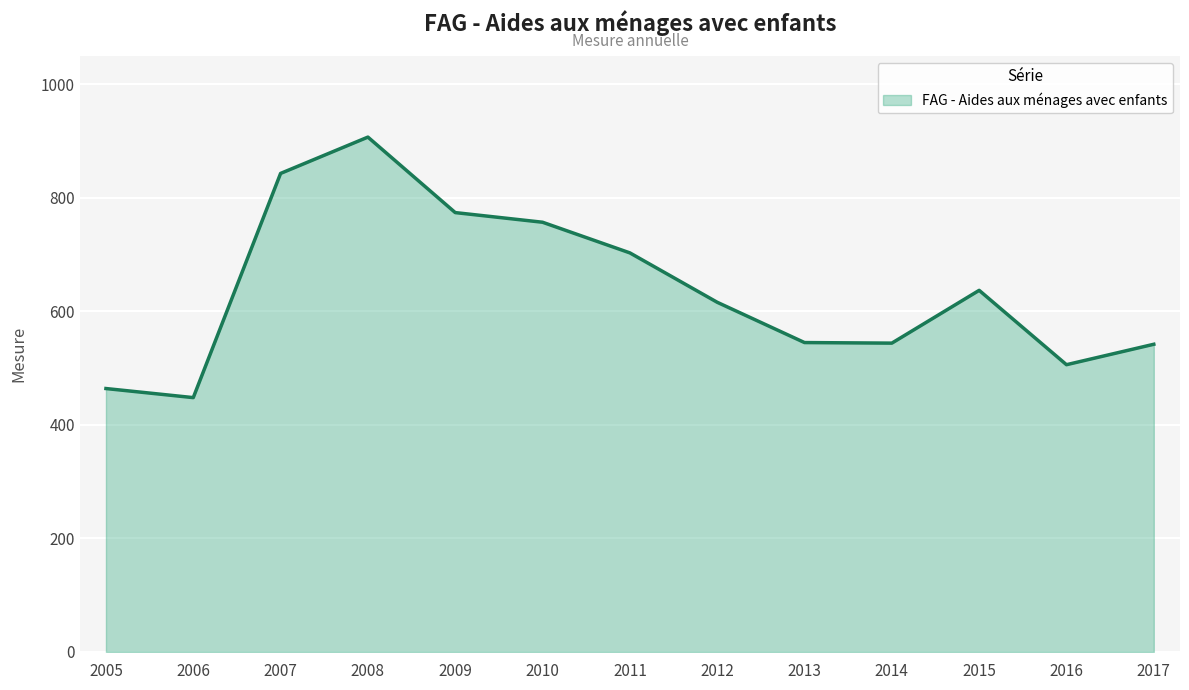

The value at 2008 is 256. True or false?

False